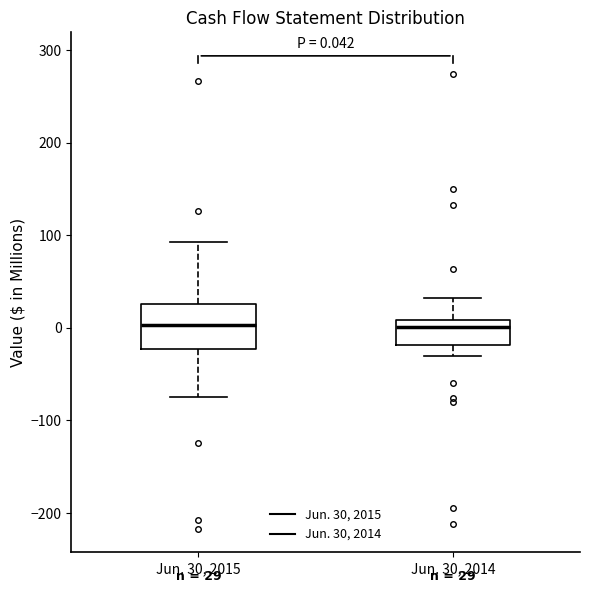

Comparing the boxes themselves (not the whiskers), which one is the tallest?

Jun. 30, 2015